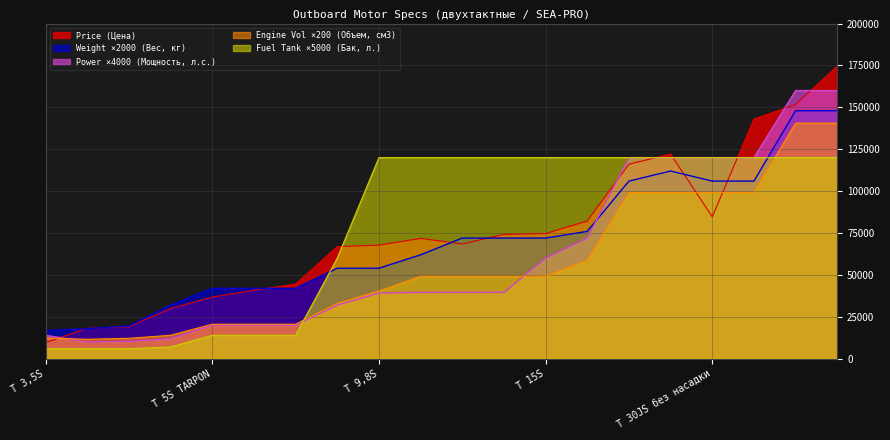

Where does the Price (Цена) series first go above 71800?

OTH 9,9S